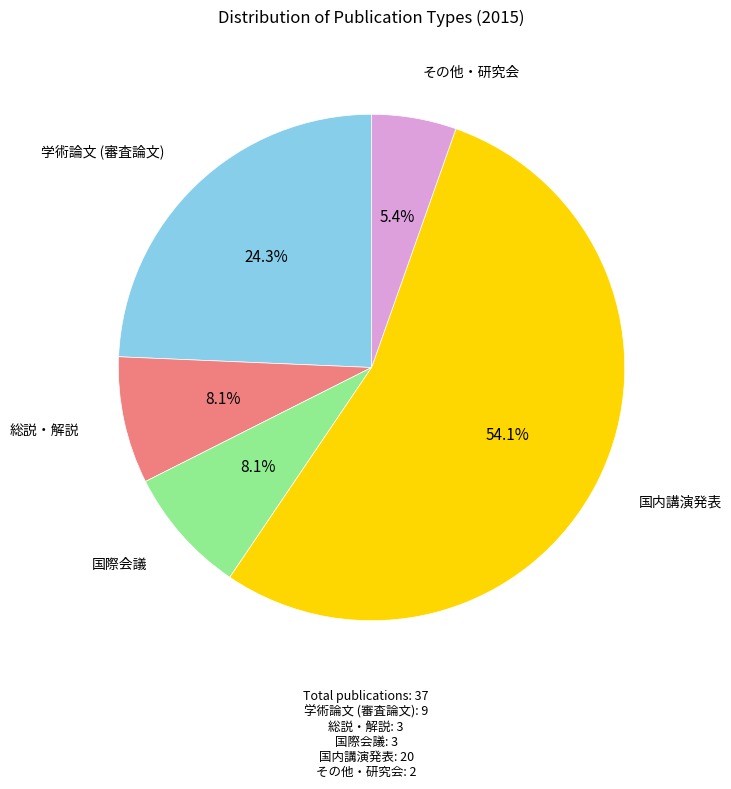

Does any single category account for the majority?

Yes